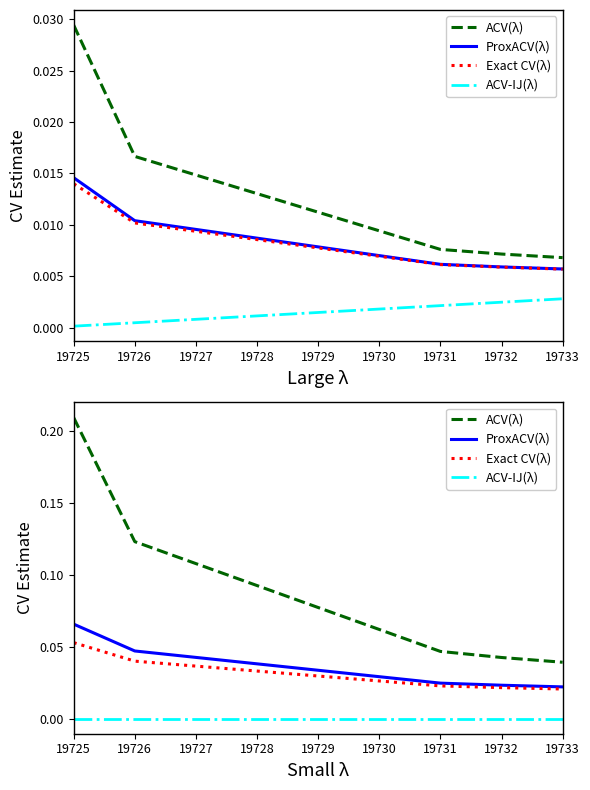

How many lines are shown in the chart?

4